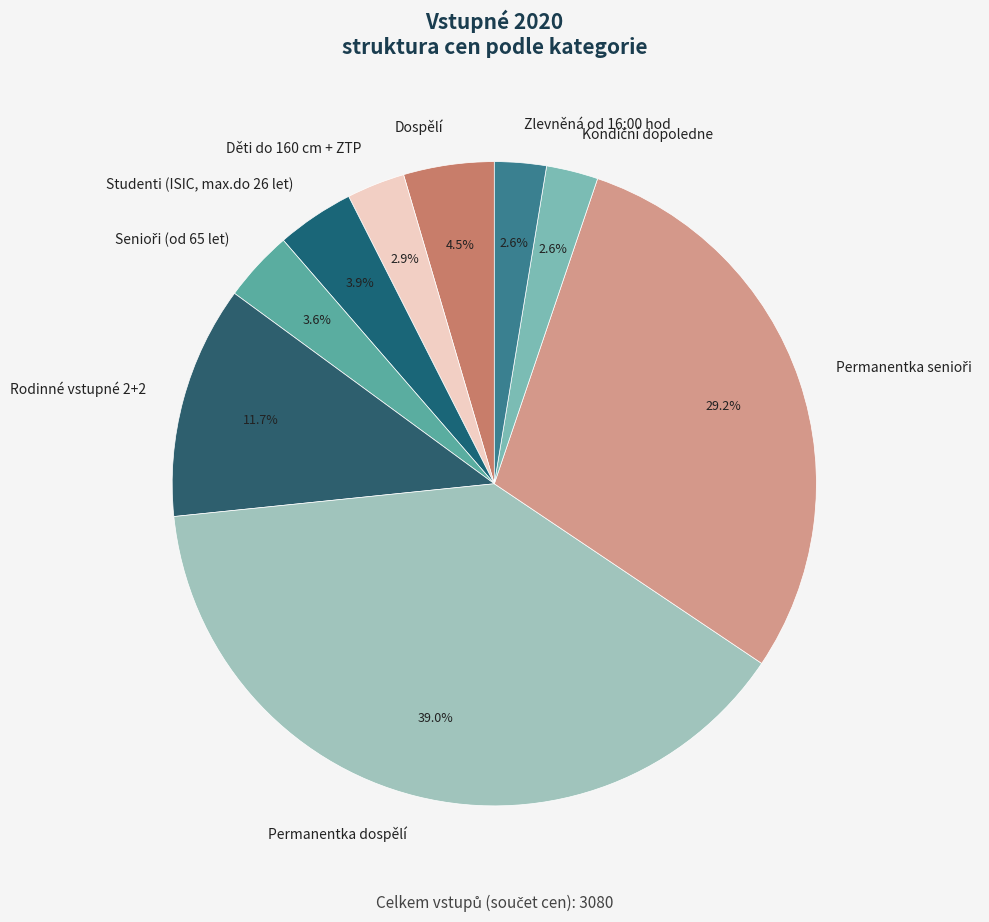

Does any single category account for the majority?

No